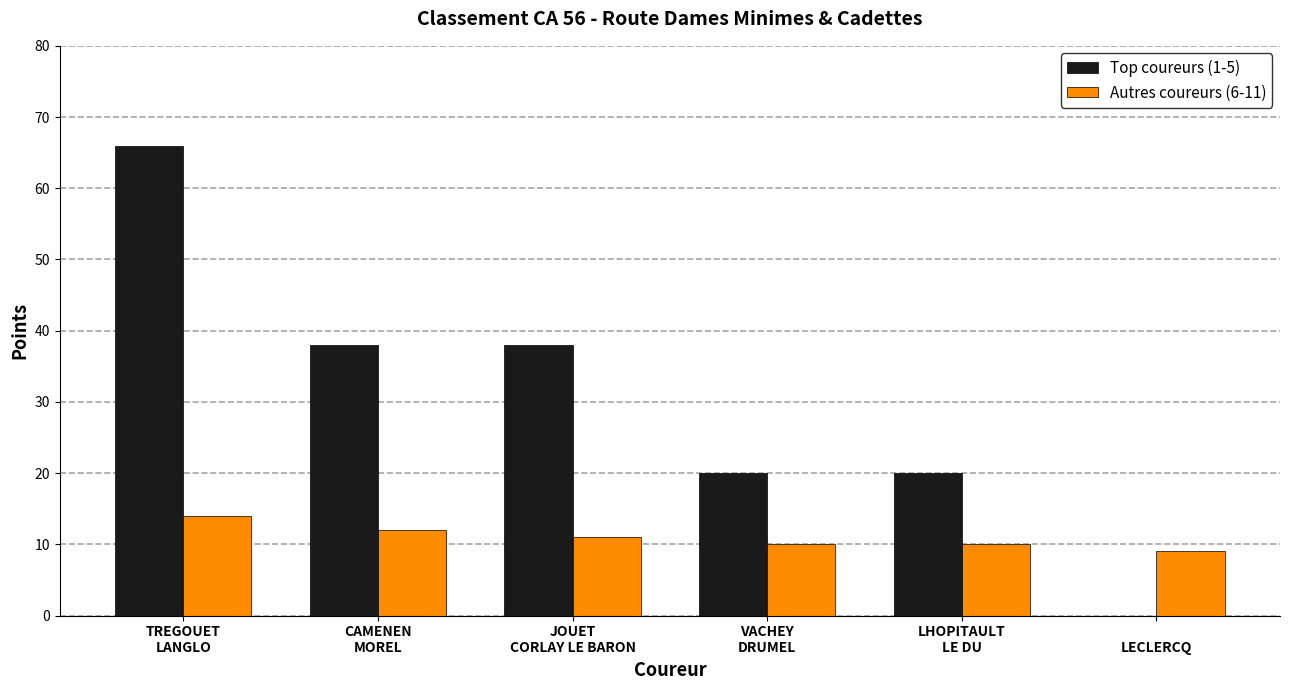

How many data points does each series have?

6